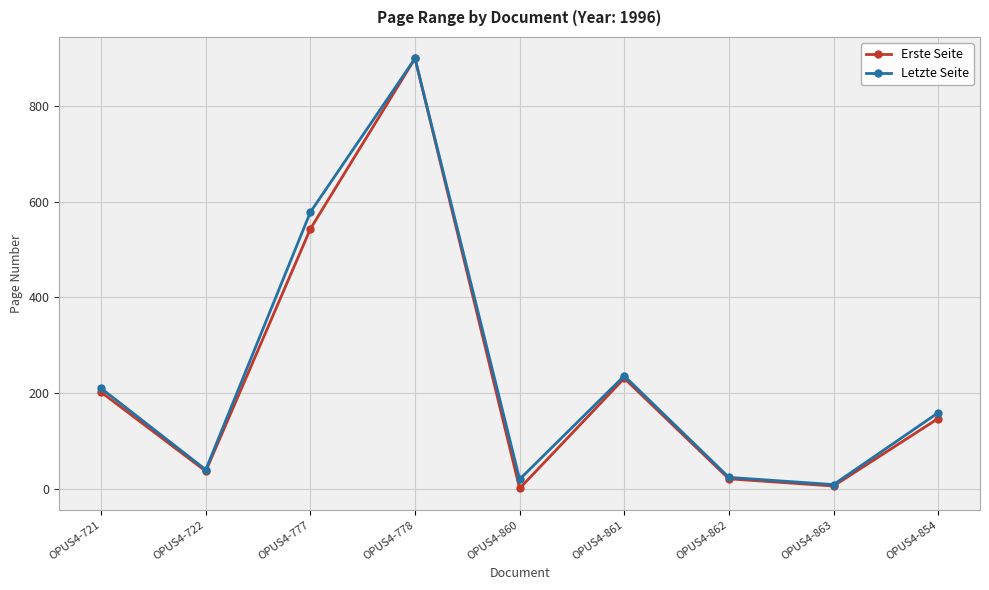

How many interior local valleys does the Erste Seite series have?

3